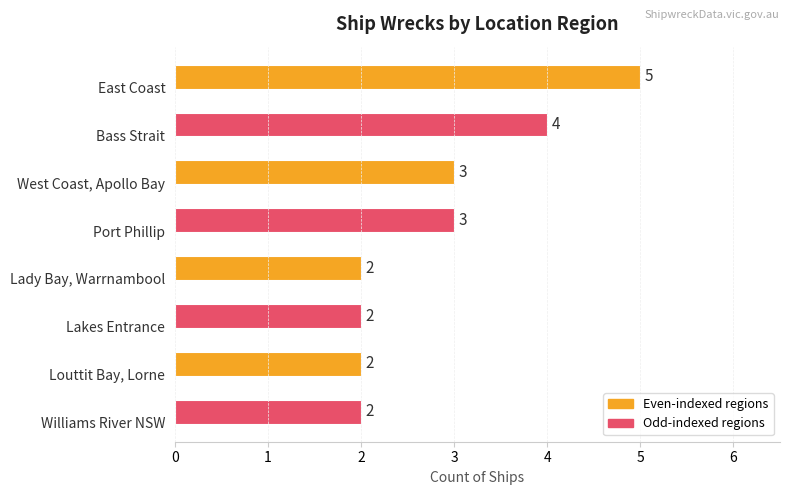

Count the values in the range 2 to 4.

7